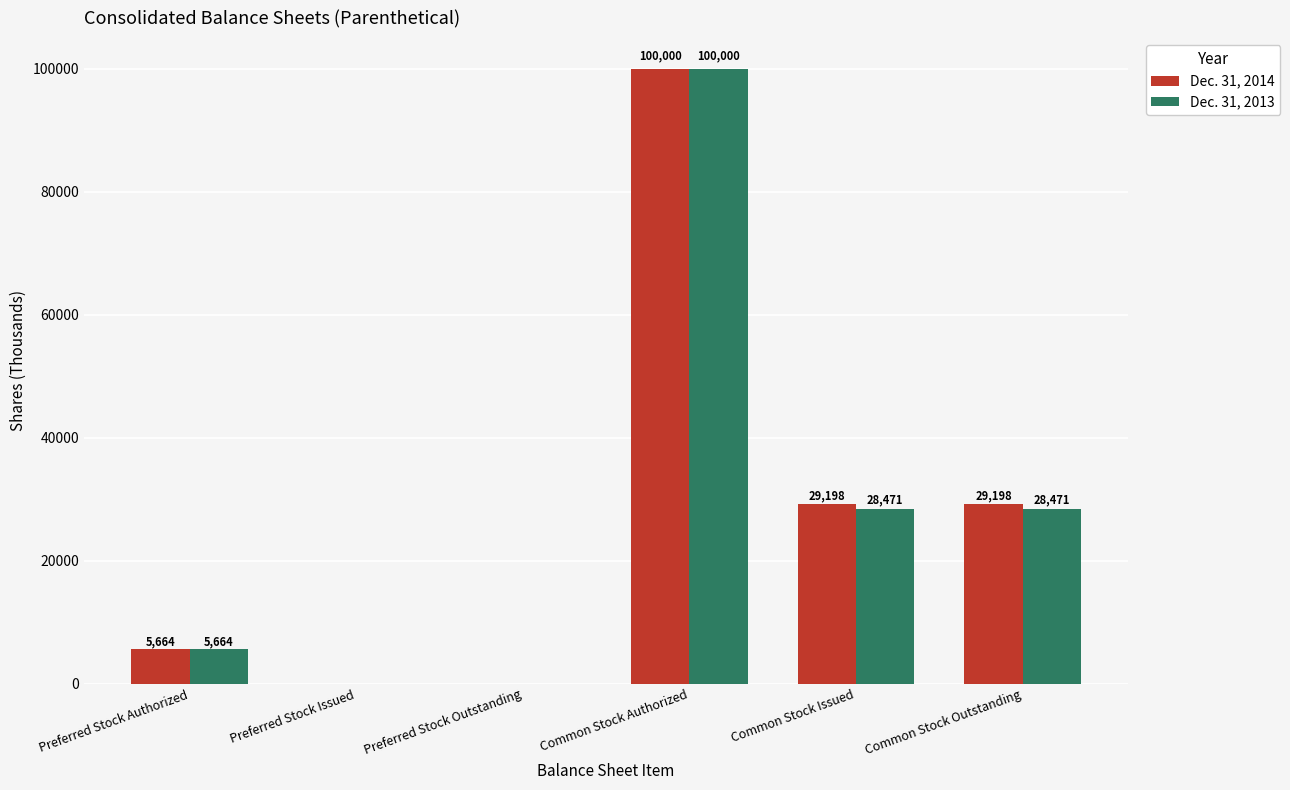

At which label does Dec. 31, 2013 first exceed 28471?

Common Stock Authorized